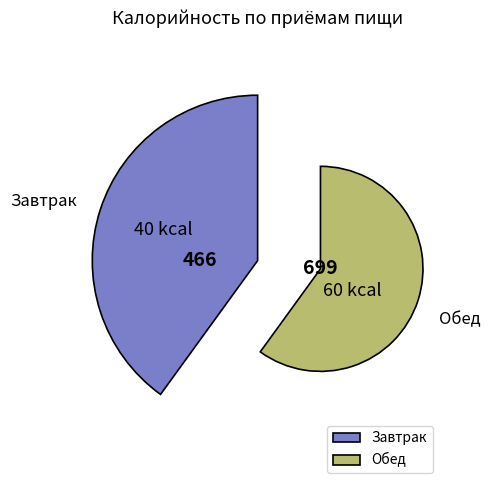

Which has a higher value, Обед or Завтрак?

Обед